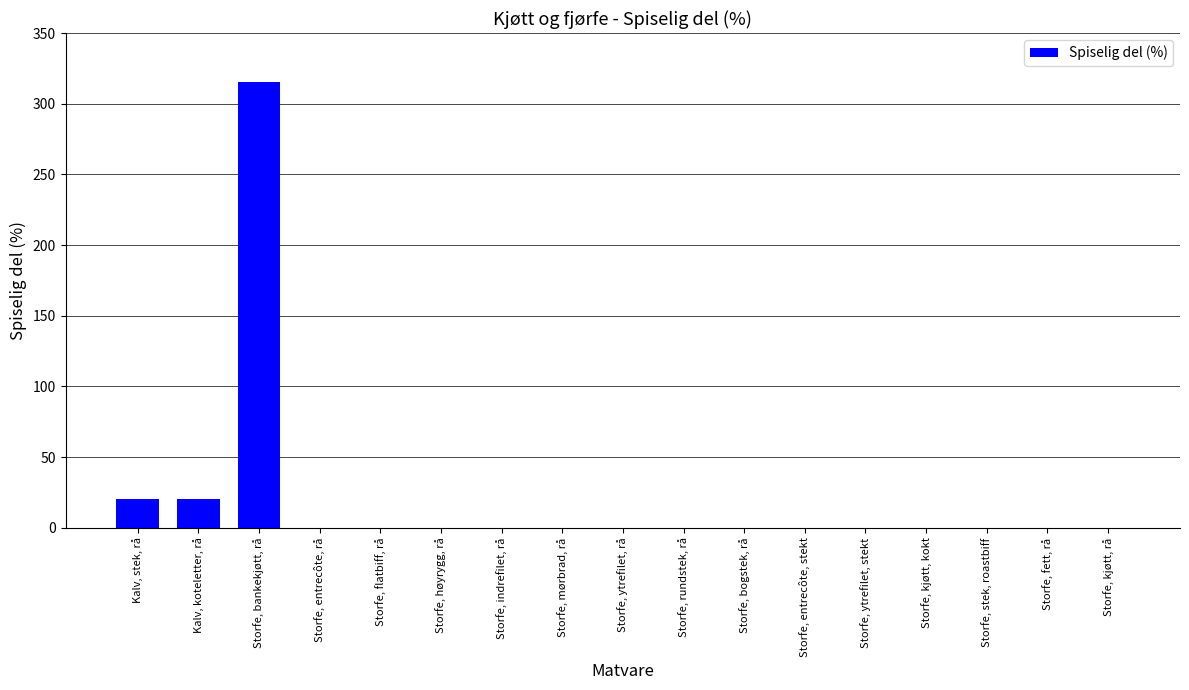

The value at Storfe, mørbrad, rå is -152. True or false?

False